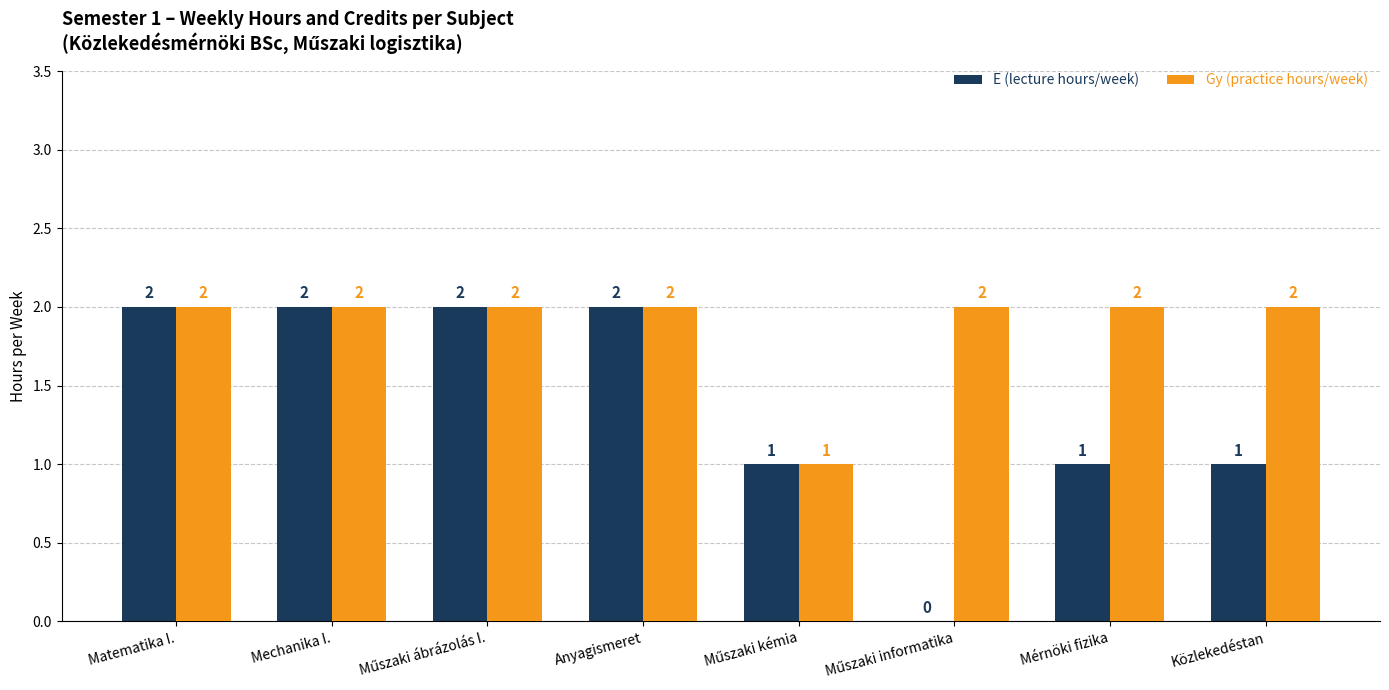

What is the sum of all Gy (practice hours/week) values?

15